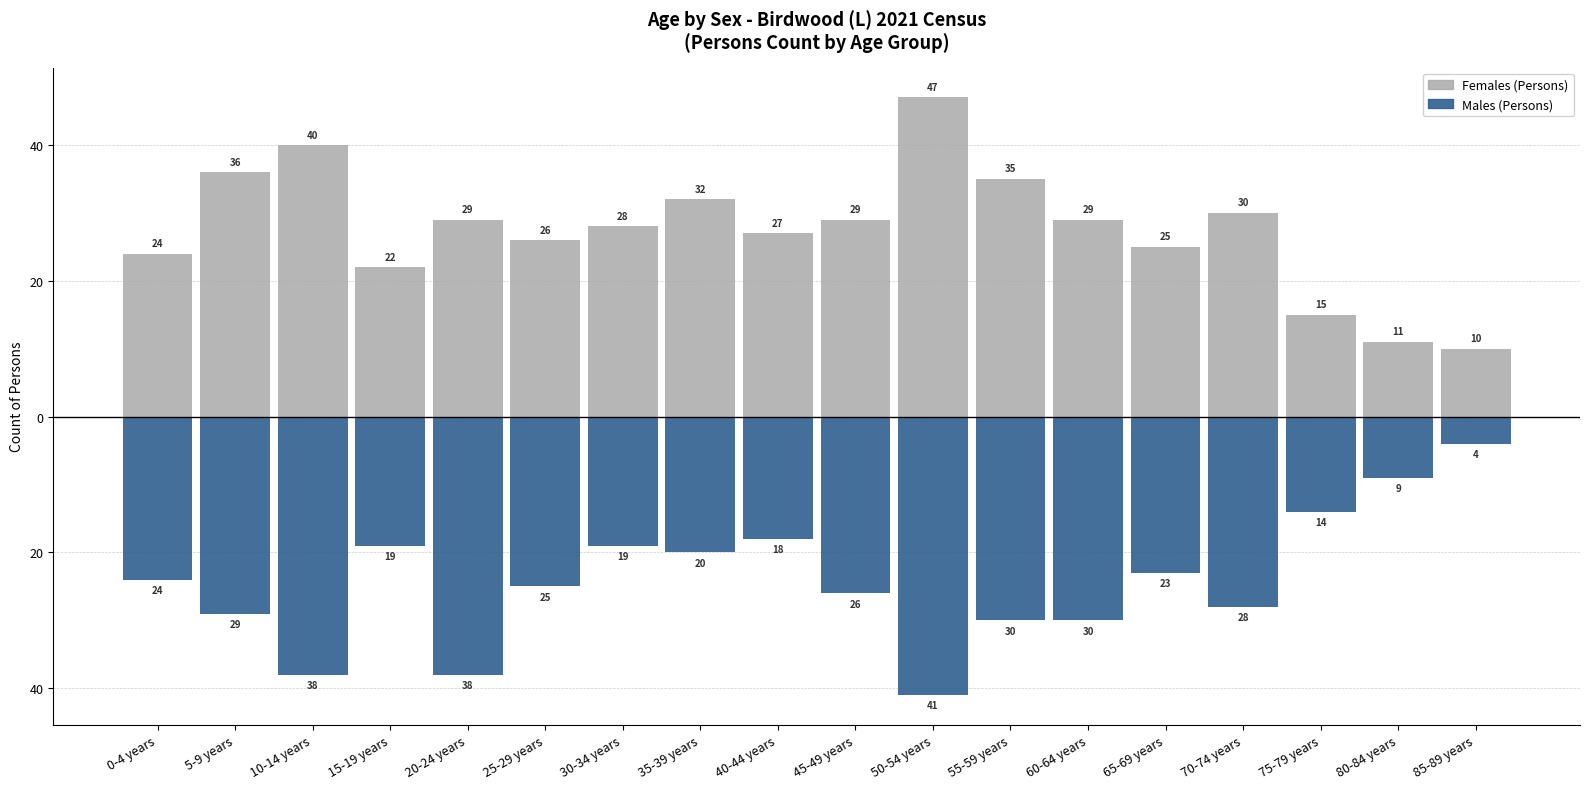

What is the minimum value shown in the chart?

-41